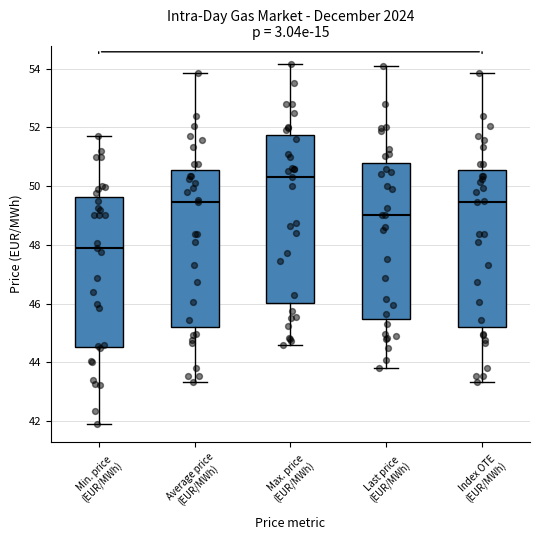

Comparing the boxes themselves (not the whiskers), which one is the tallest?

Max. price (EUR/MWh)